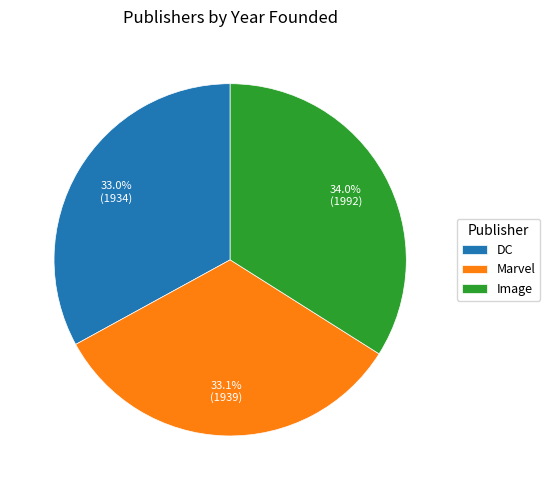

To the nearest percent, what percentage of the pie is Marvel?

33%